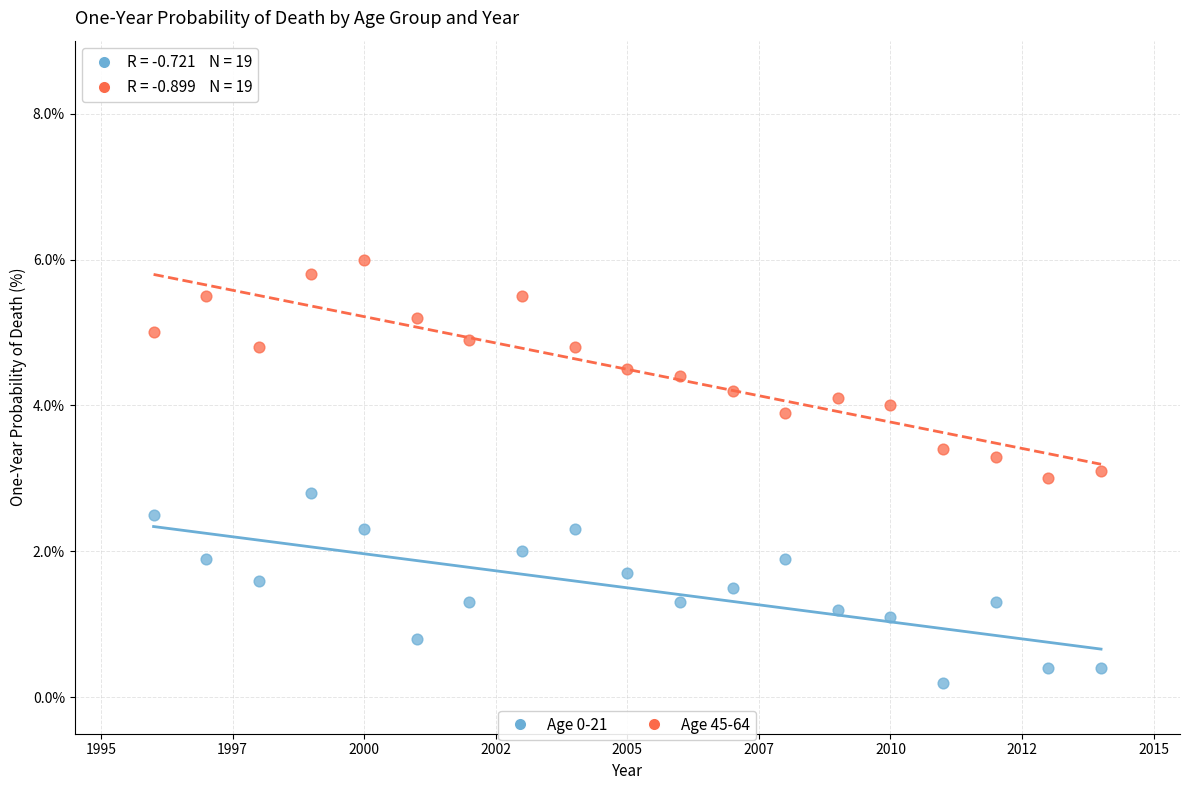

In the Age 0-21 series, what Y value is closest to 1?

1.1